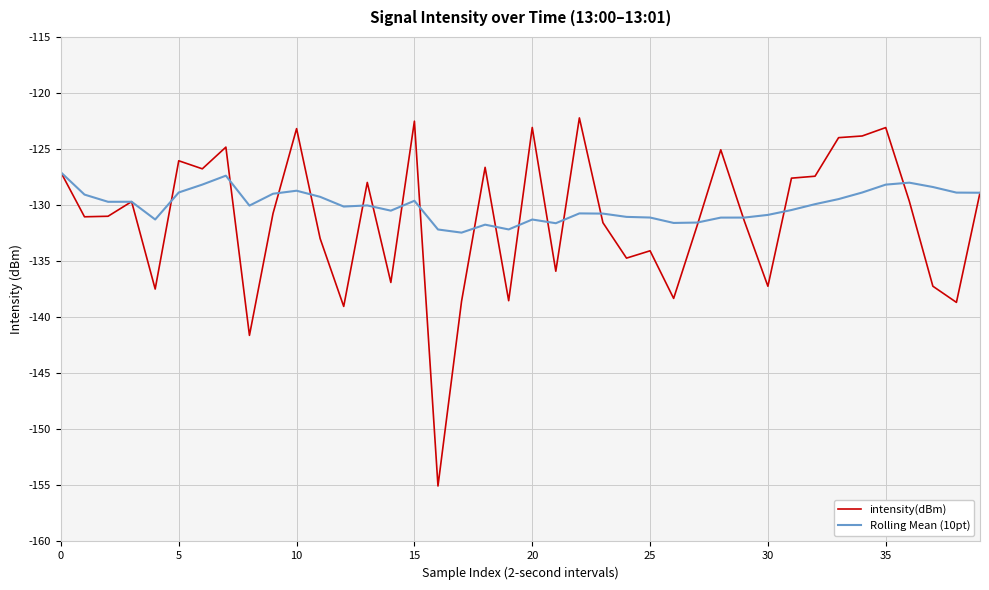

What is the lowest value of the intensity(dBm) series?

-155.1